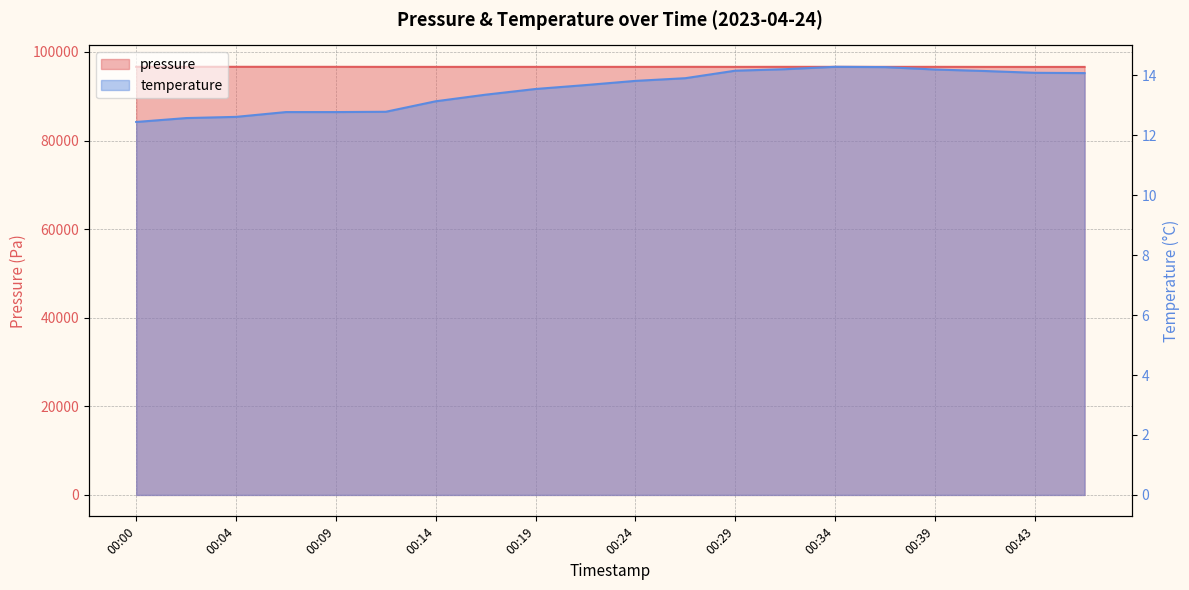

How many values in the temperature series exceed 13?

14